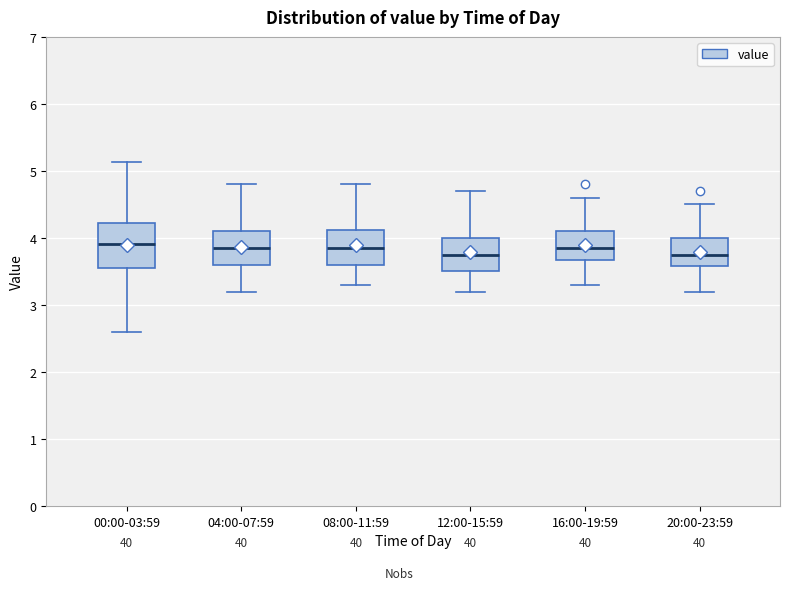

Reading left to right, read every box against the y-axis: the position of its median line, the range the box covers, and the ends of its whiskers. The values are not printed on the chart, so give them approximately, as read against the axis.

00:00-03:59: median 3.9, box 3.6 to 4.2, whiskers 2.6 to 5.1
04:00-07:59: median 3.9, box 3.6 to 4.1, whiskers 3.2 to 4.8
08:00-11:59: median 3.9, box 3.6 to 4.1, whiskers 3.3 to 4.8
12:00-15:59: median 3.8, box 3.5 to 4.0, whiskers 3.2 to 4.7
16:00-19:59: median 3.9, box 3.7 to 4.1, whiskers 3.3 to 4.6
20:00-23:59: median 3.8, box 3.6 to 4.0, whiskers 3.2 to 4.5